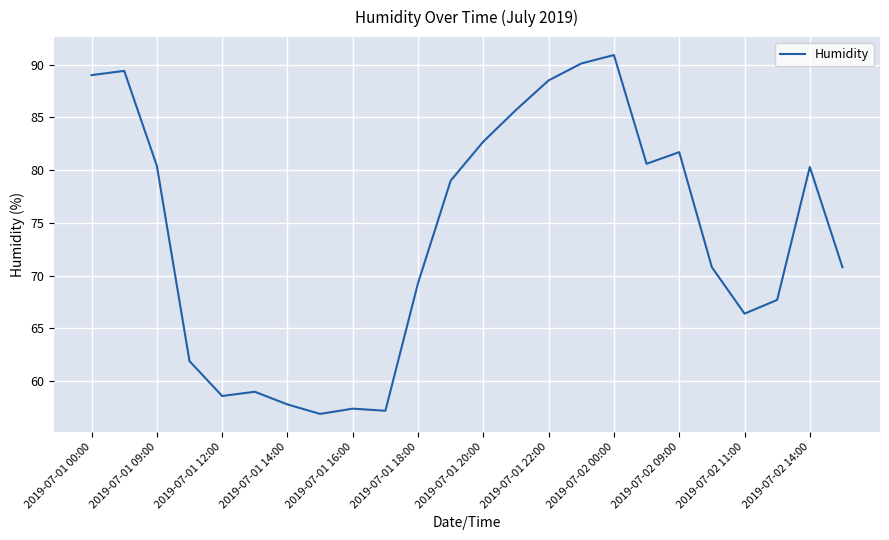

What is the greatest value displayed?

90.9